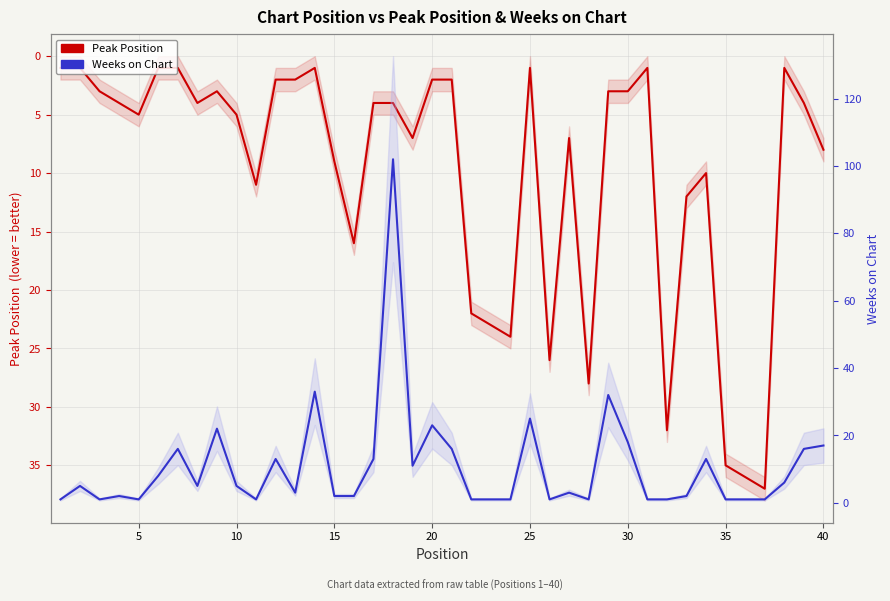

What is the smallest value displayed?

1